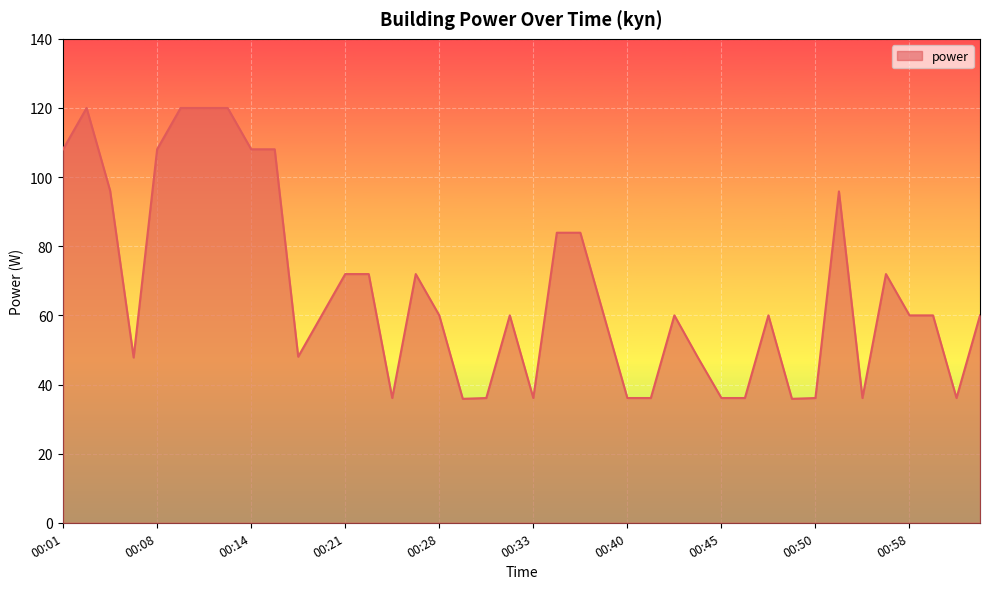

Does the chart display data point markers on the line(s)?

No